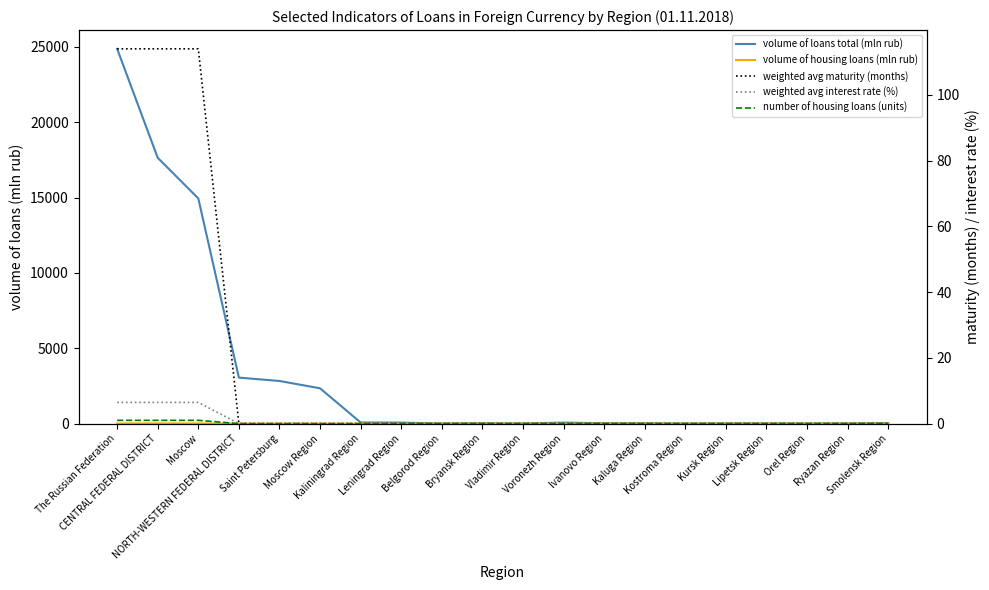

Reading right to left, transcribe all the data shown in this chart.

volume of loans total (mln rub): 35.0	16.0	8.0	13.0	15.0	4.0	27.0	26.0	67.0	11.0	24.0	9.0	68.0	75.0	2345.0	2829.0	3053.0	14941.0	17637.0	24869.0
volume of housing loans (mln rub): 0.0	0.0	0.0	0.0	0.0	0.0	0.0	0.0	0.0	0.0	0.0	0.0	0.0	0.0	0.0	0.0	0.0	8.0	8.0	8.0
weighted avg maturity (months): 0.0	0.0	0.0	0.0	0.0	0.0	0.0	0.0	0.0	0.0	0.0	0.0	0.0	0.0	0.0	0.0	0.0	114.0	114.0	114.0
weighted avg interest rate (%): 0.0	0.0	0.0	0.0	0.0	0.0	0.0	0.0	0.0	0.0	0.0	0.0	0.0	0.0	0.0	0.0	0.0	6.5	6.5	6.5
number of housing loans (units): 0.0	0.0	0.0	0.0	0.0	0.0	0.0	0.0	0.0	0.0	0.0	0.0	0.0	0.0	0.0	0.0	0.0	1.0	1.0	1.0